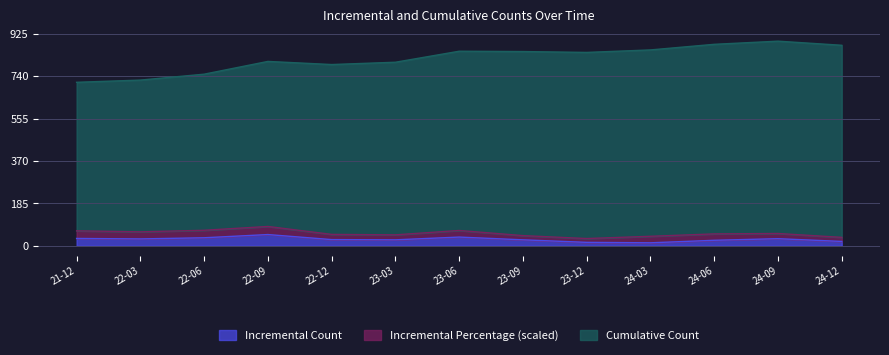

What is the highest value of the Incremental Count series?

49.0